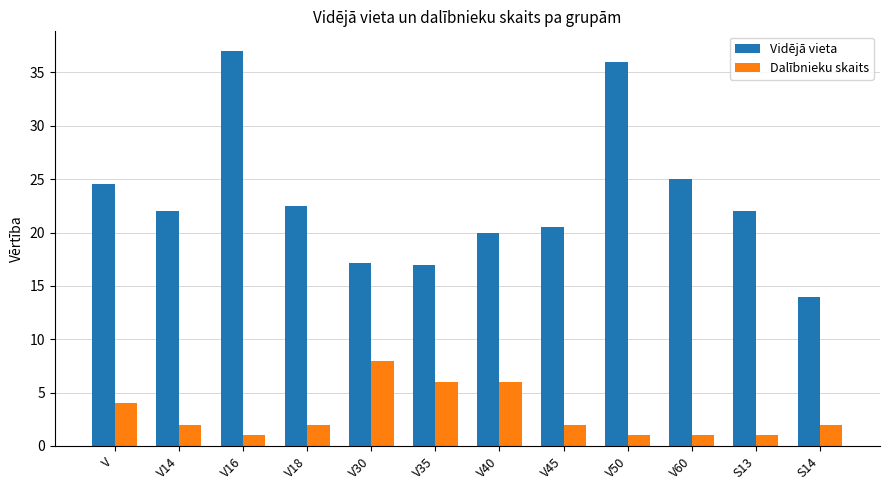

What is the sum of the Dalībnieku skaits values at V and V30?

12.0